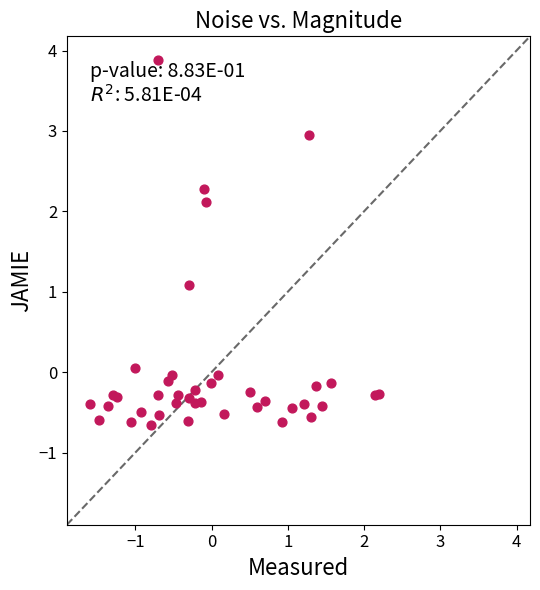

What Y value in the scatter plot is closest to 1?

1.1